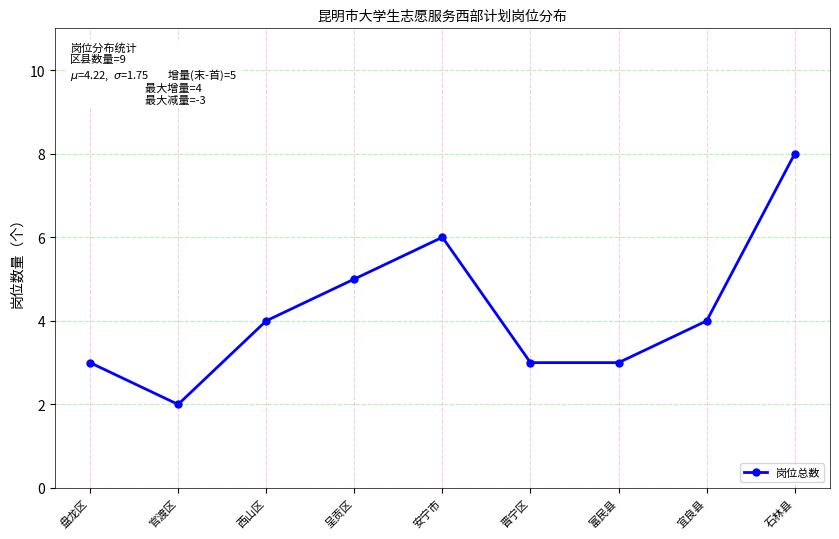

What is the smallest value displayed?

2